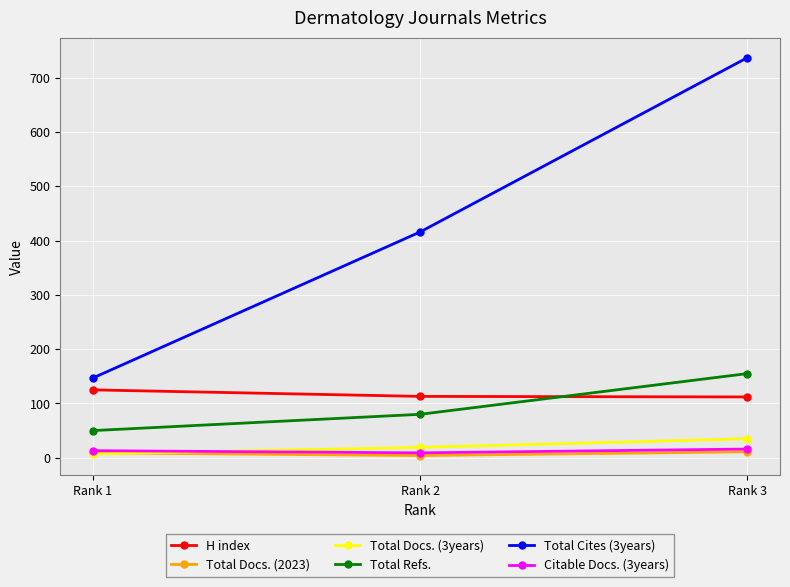

Which series has the largest range (max minus min)?

Total Cites (3years)